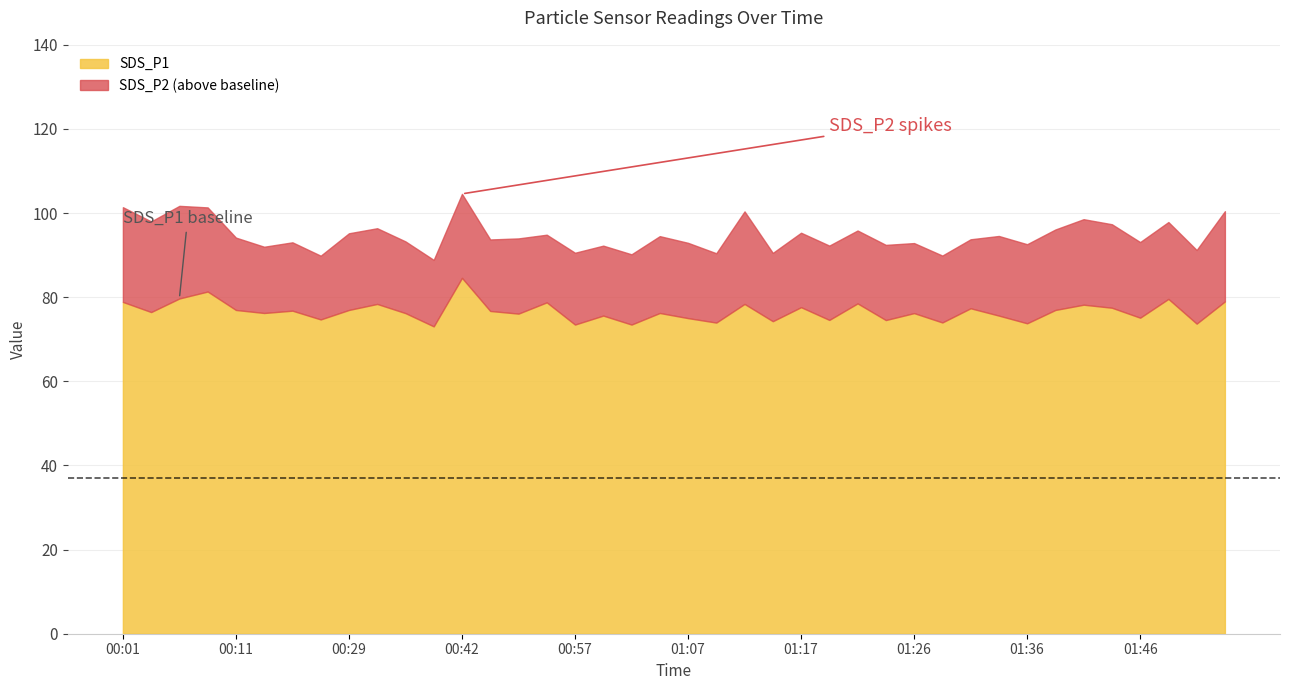

The value of SDS_P2 at 00:08 is 5.6. True or false?

False